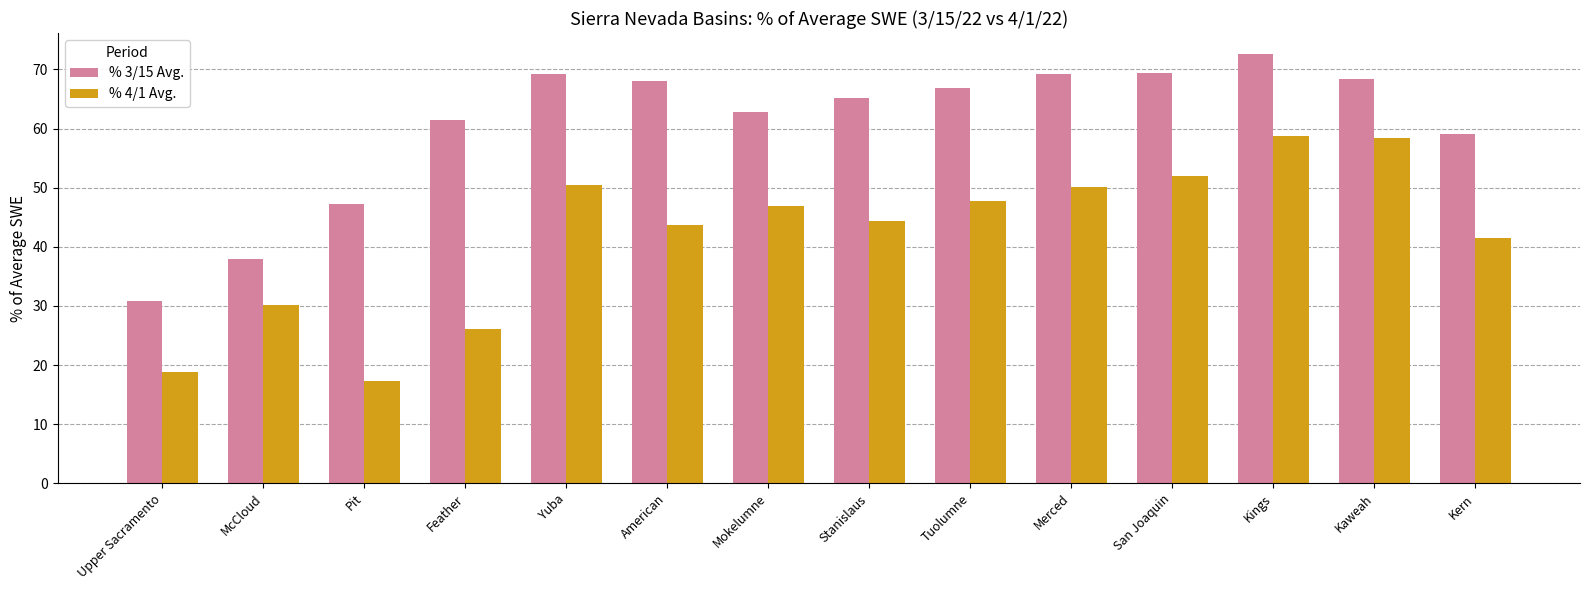

At how many categories does at least one series exceed 42?

12